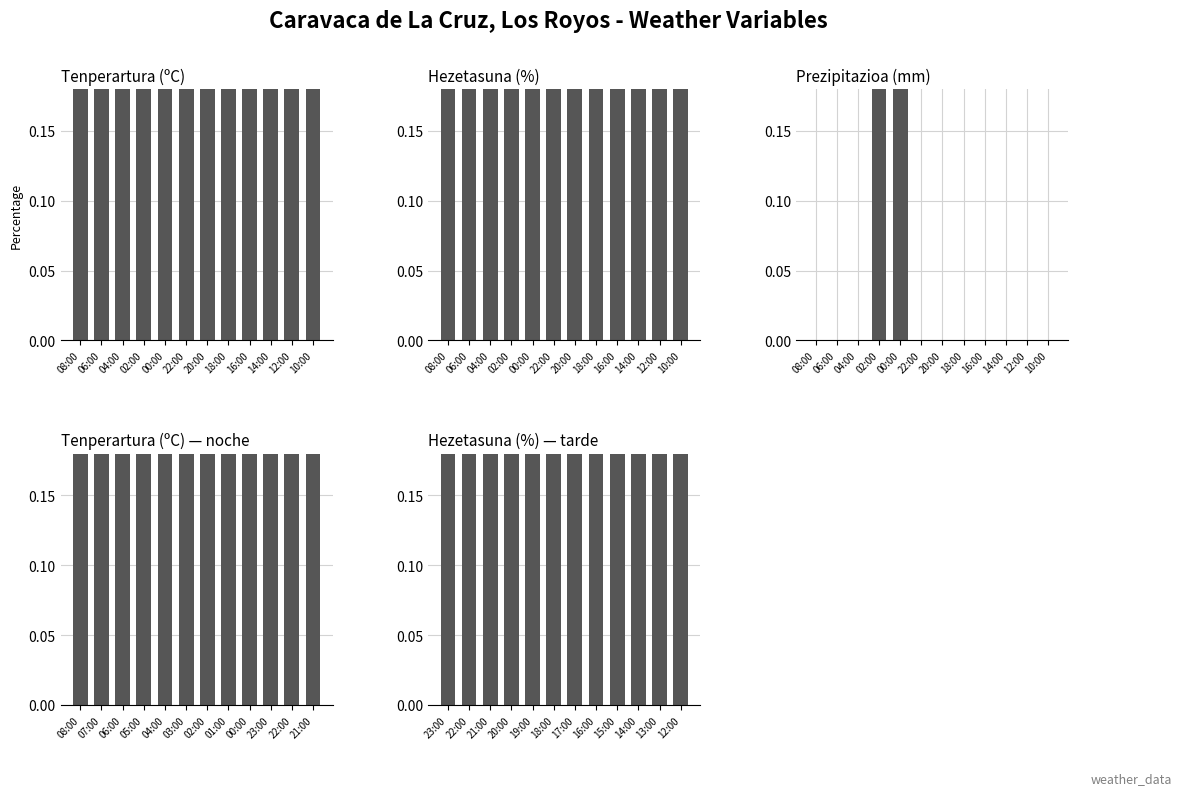

Count the Prezipitazioa (mm) values in the range 0 to 1.

12